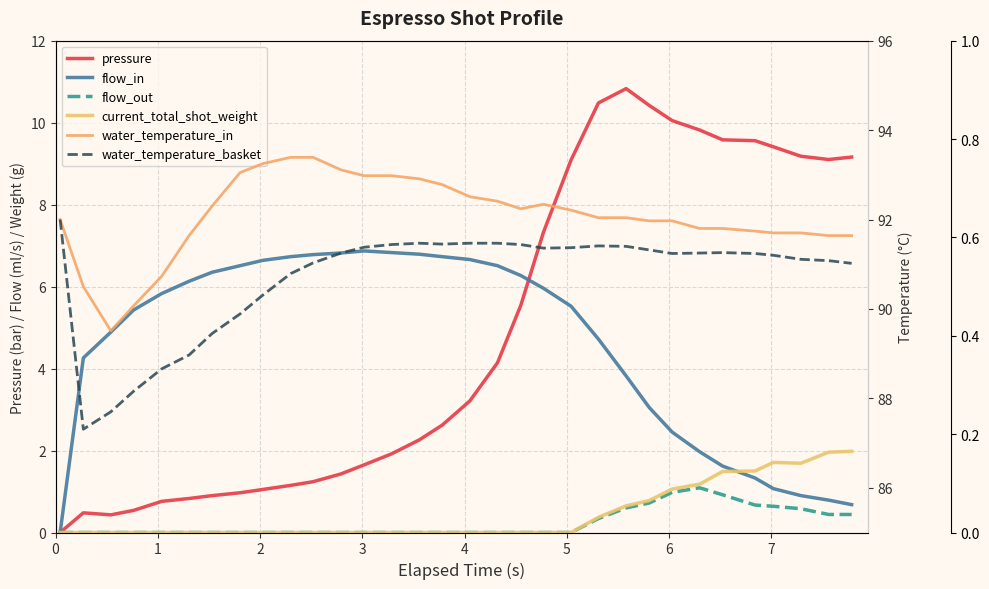

In flow_in, how many points are higher than both neighbors (excluding endpoints)?

1